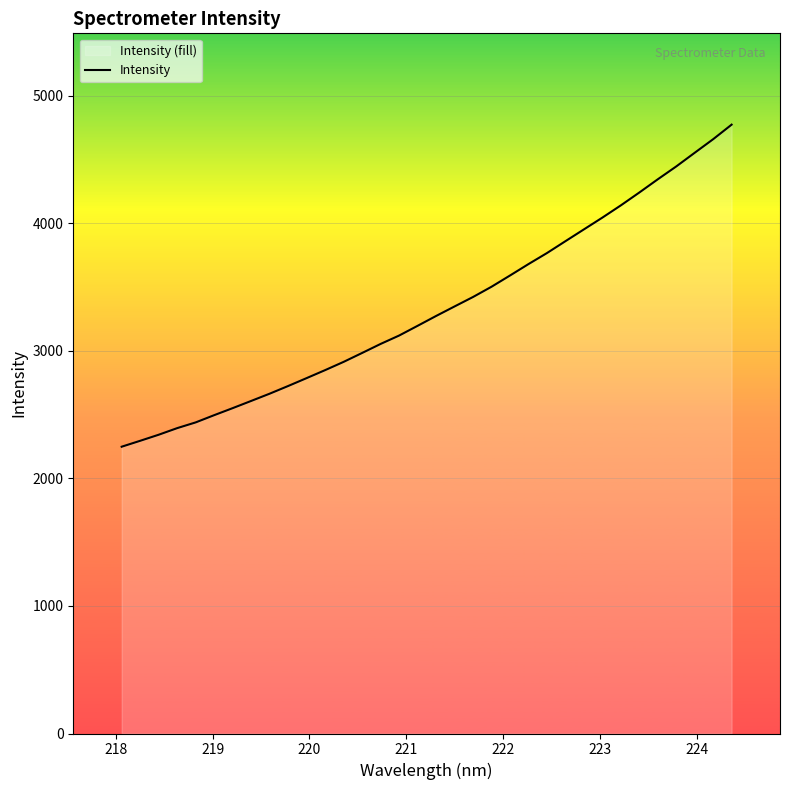

What is the maximum value shown in the chart?

4773.0